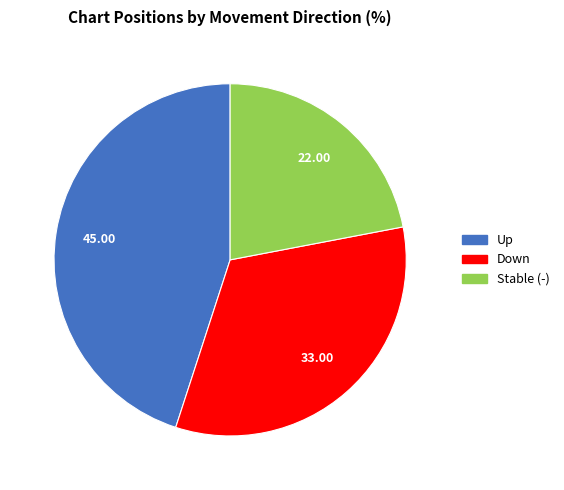

Which has a higher value, Stable (-) or Down?

Down